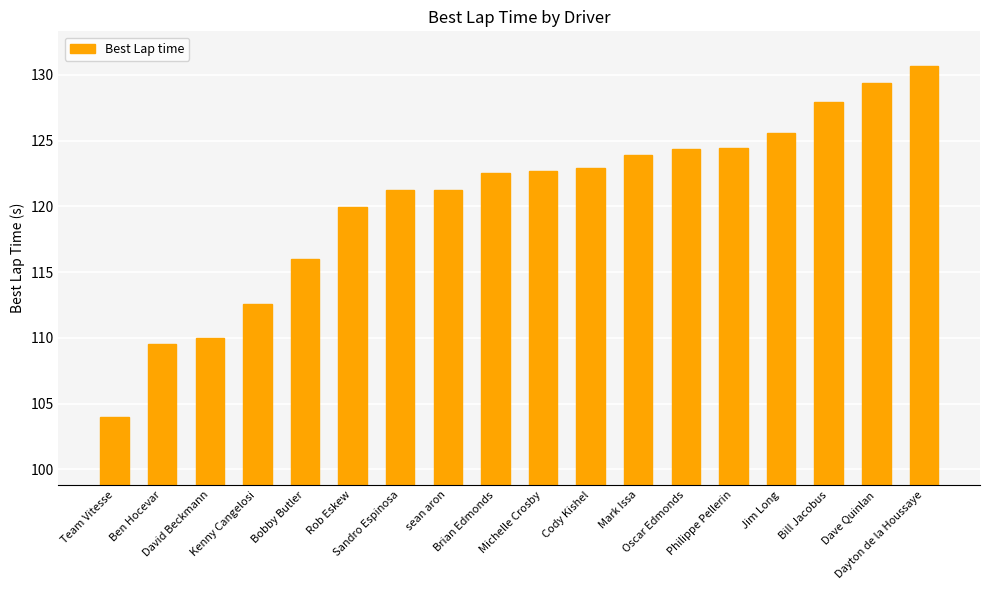

Which label corresponds to the smallest value in the chart?

Team Vitesse